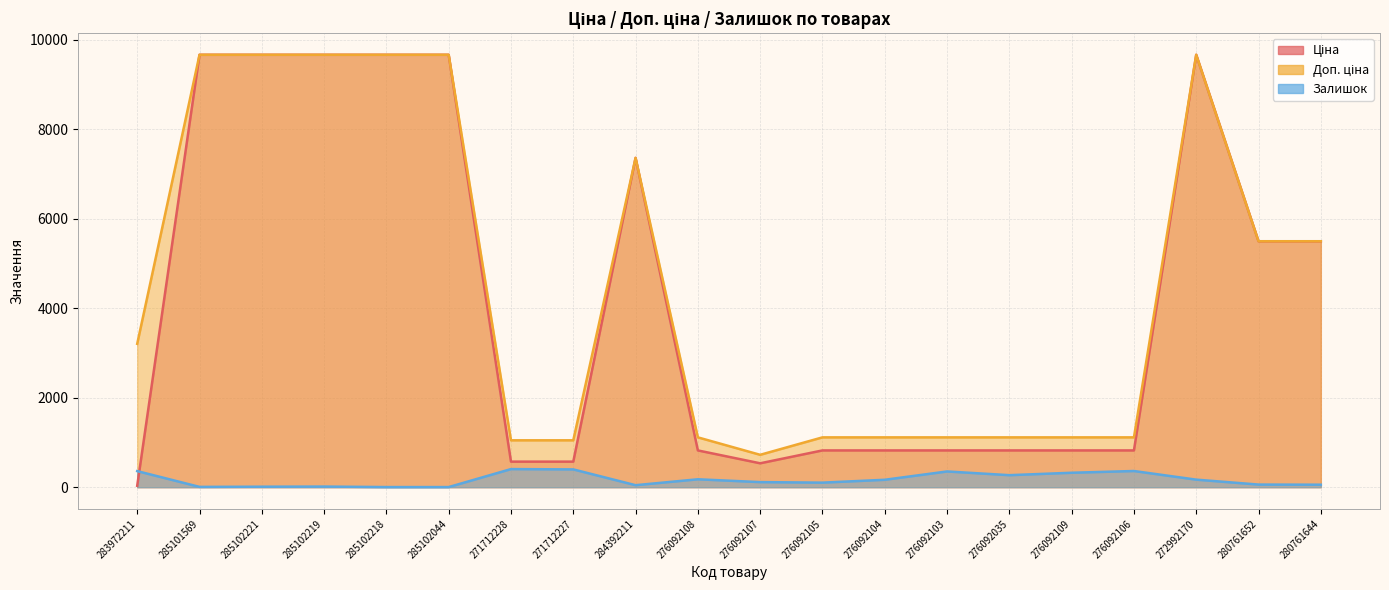

True or false: Залишок has more than 2 interior local peaks.

True